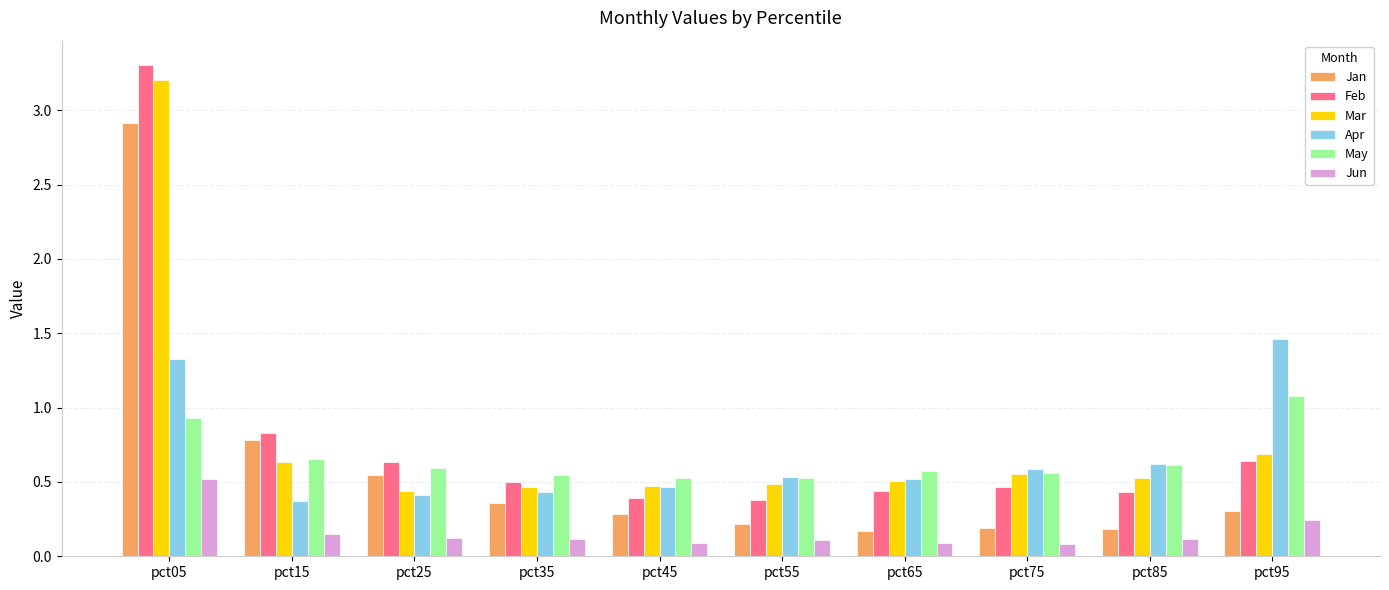

Does the chart contain stacked bars?

No